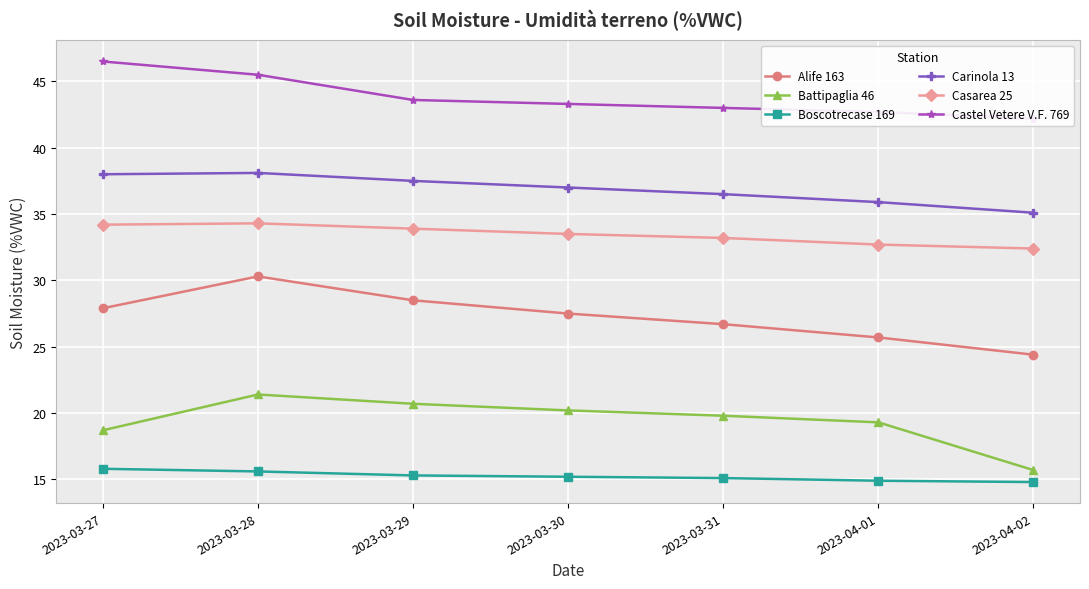

What is the lowest value of the Carinola 13 series?

35.1